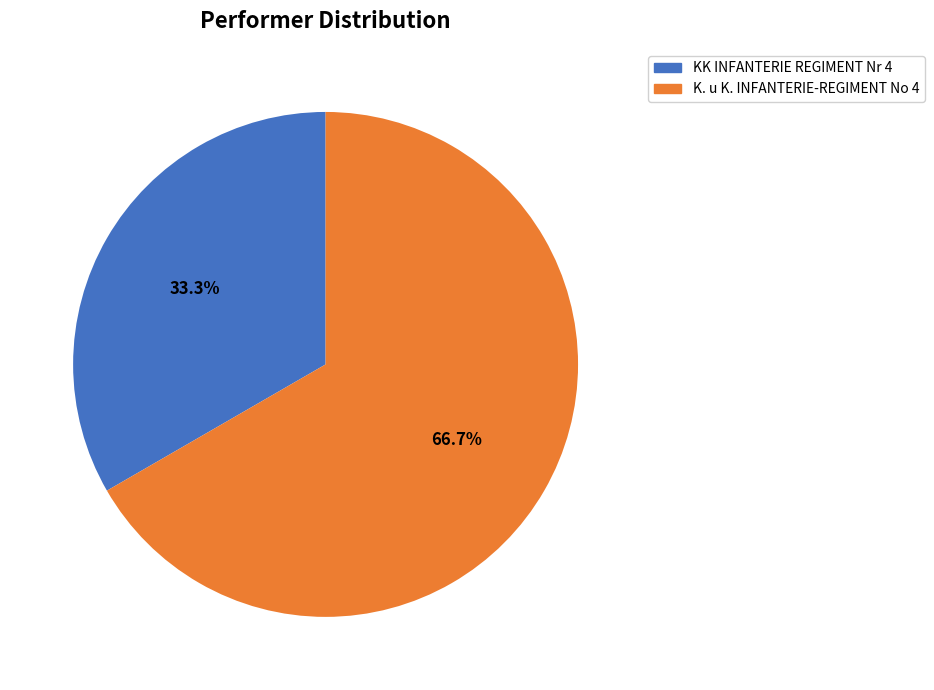

Is there any slice that represents more than half of the pie?

Yes